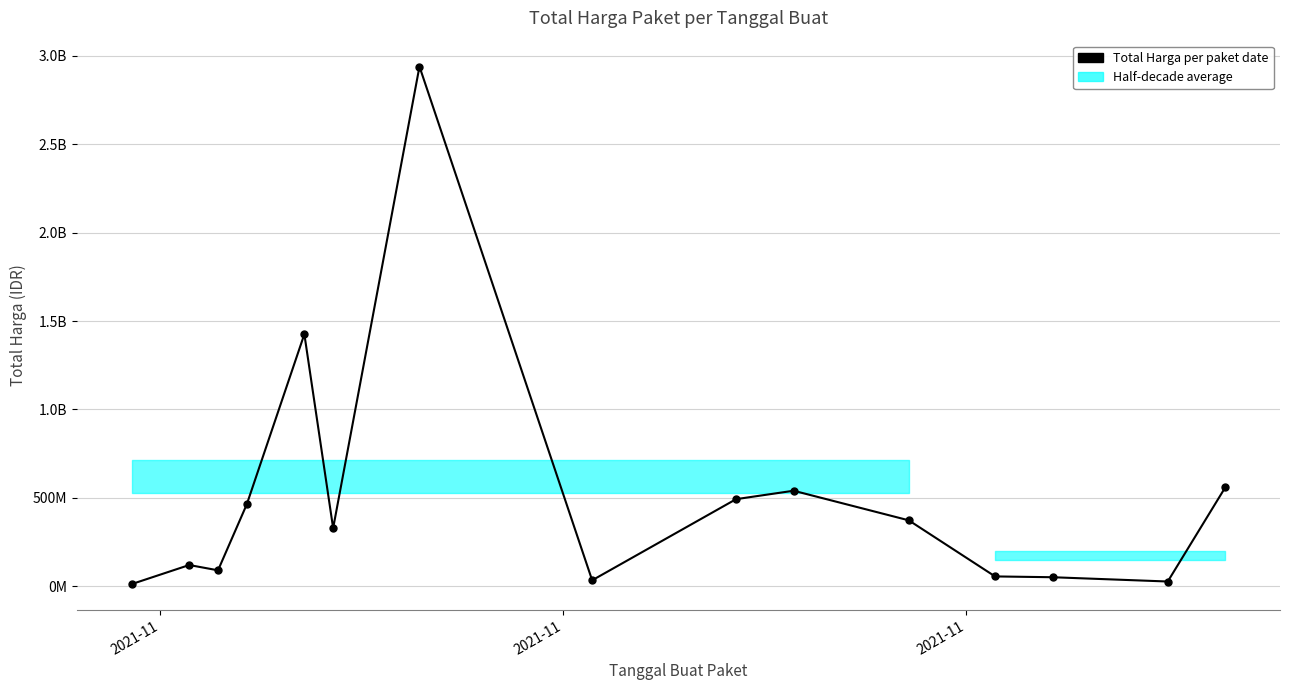

Count the number of categories in the chart.

15